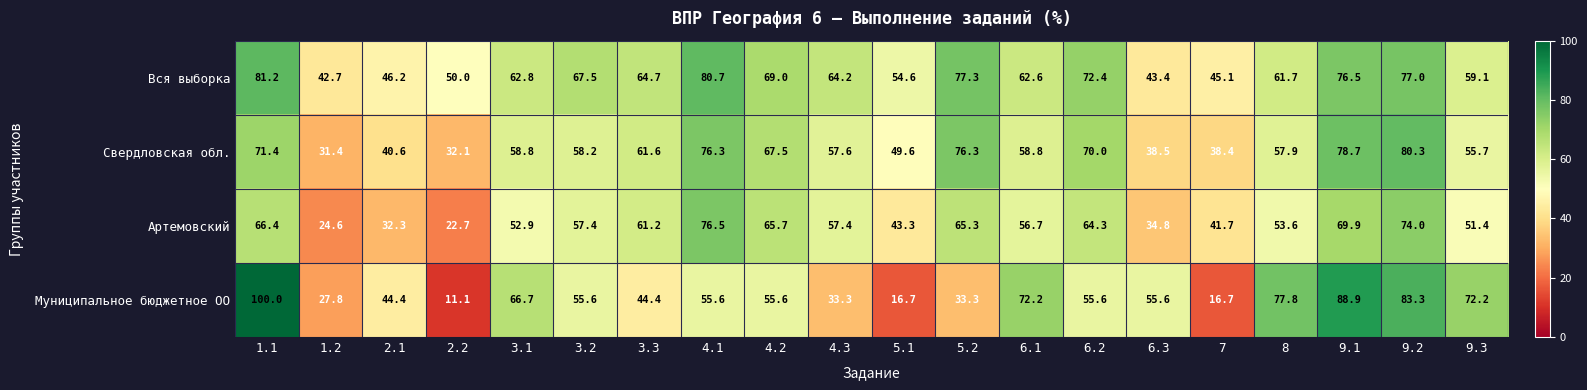

What is the sum of all Вся выборка values?

1258.7